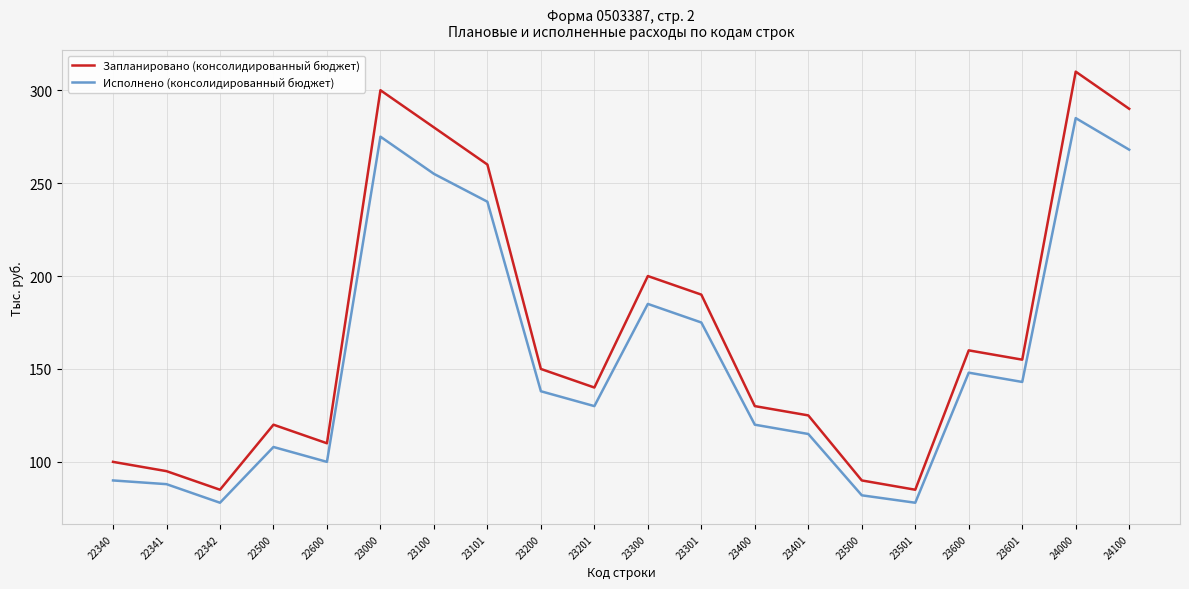

At which label is Запланировано (консолидированный бюджет) closest to 197?

23300